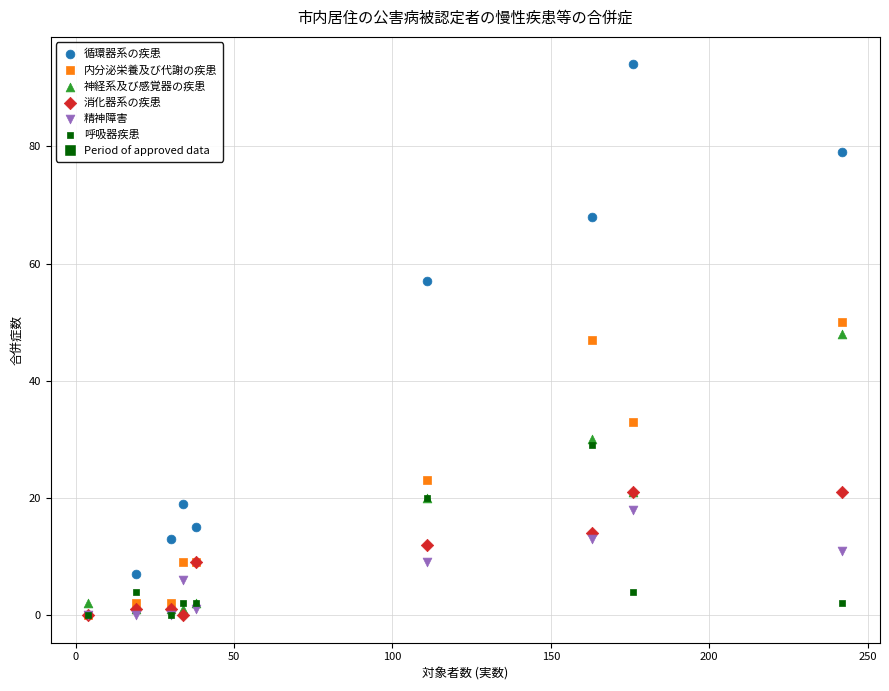

In the 内分泌栄養及び代謝の疾患 series, what Y value is closest to 25?

23